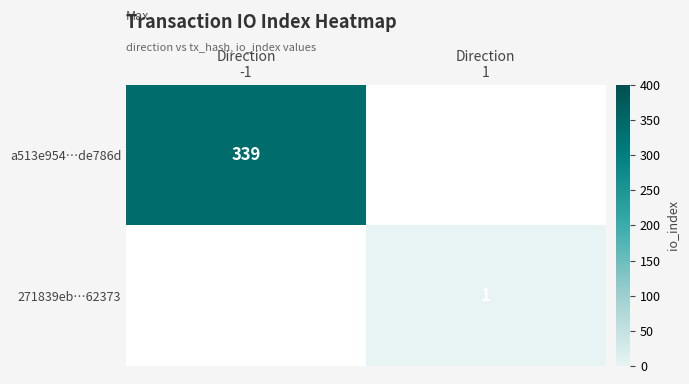

At Direction 1, list the series in order from largest to smallest.

a513e954…de786d, 271839eb…62373